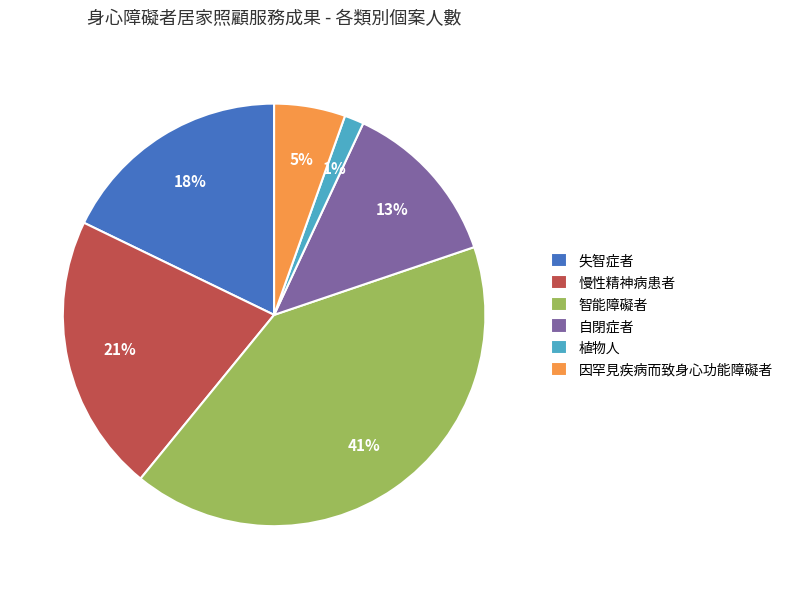

What is the smallest slice in the pie chart?

植物人